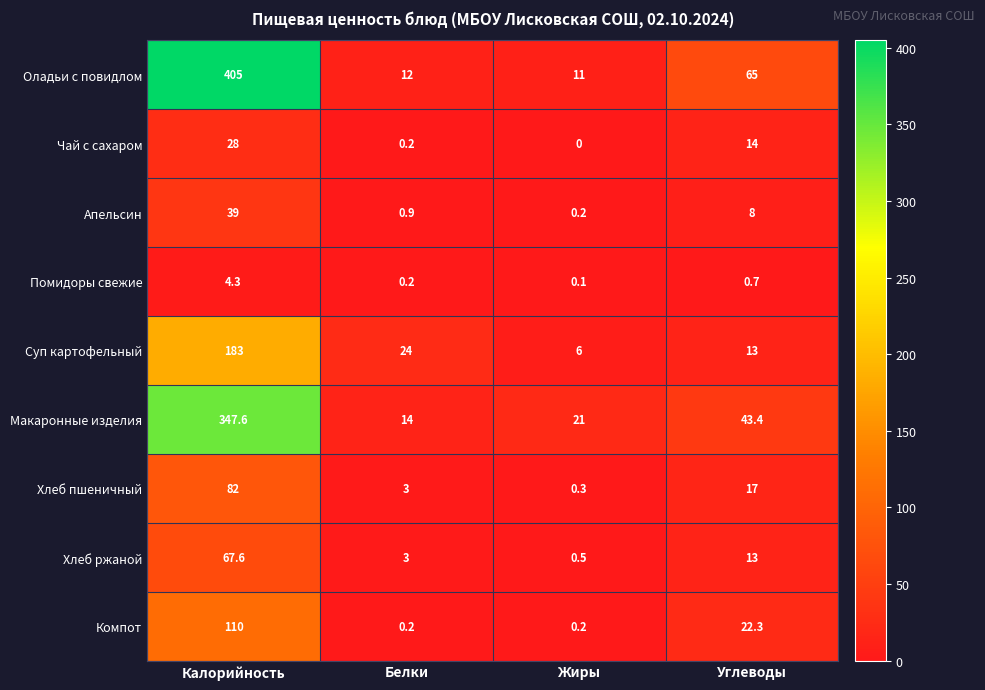

What is the greatest value displayed?

405.0